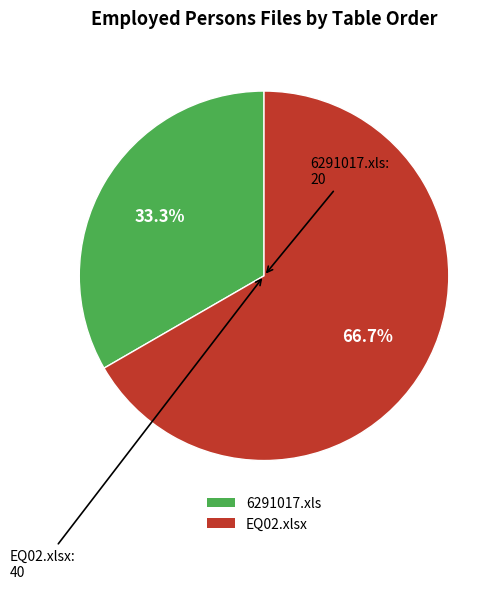

What percentage is NOT represented by EQ02.xlsx?

33.3%